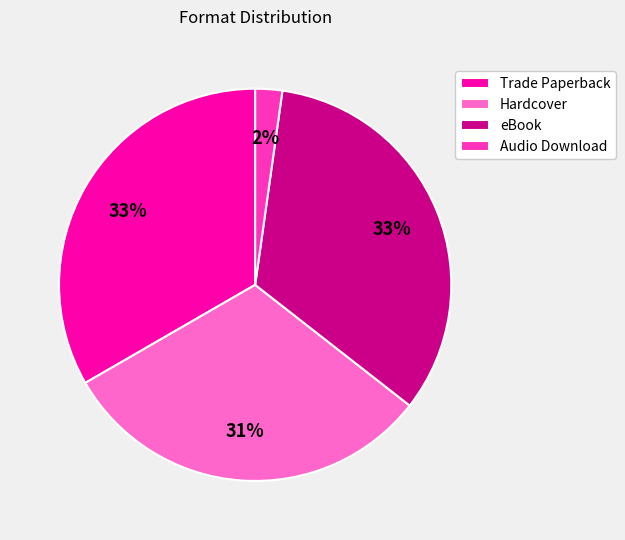

What is the smallest slice in the pie chart?

Audio Download